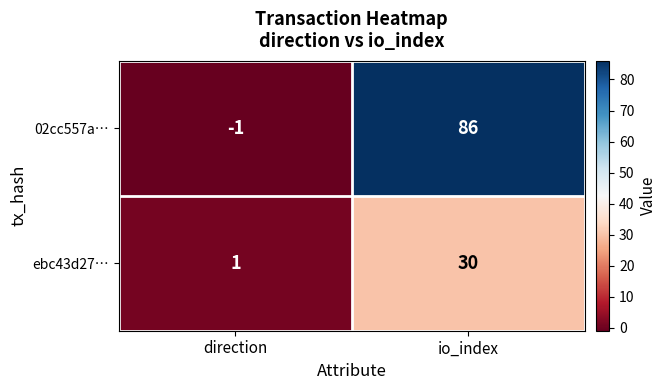

Reading left to right, transcribe all the data shown in this chart.

02cc557a…: direction=-1	io_index=86
ebc43d27…: direction=1	io_index=30